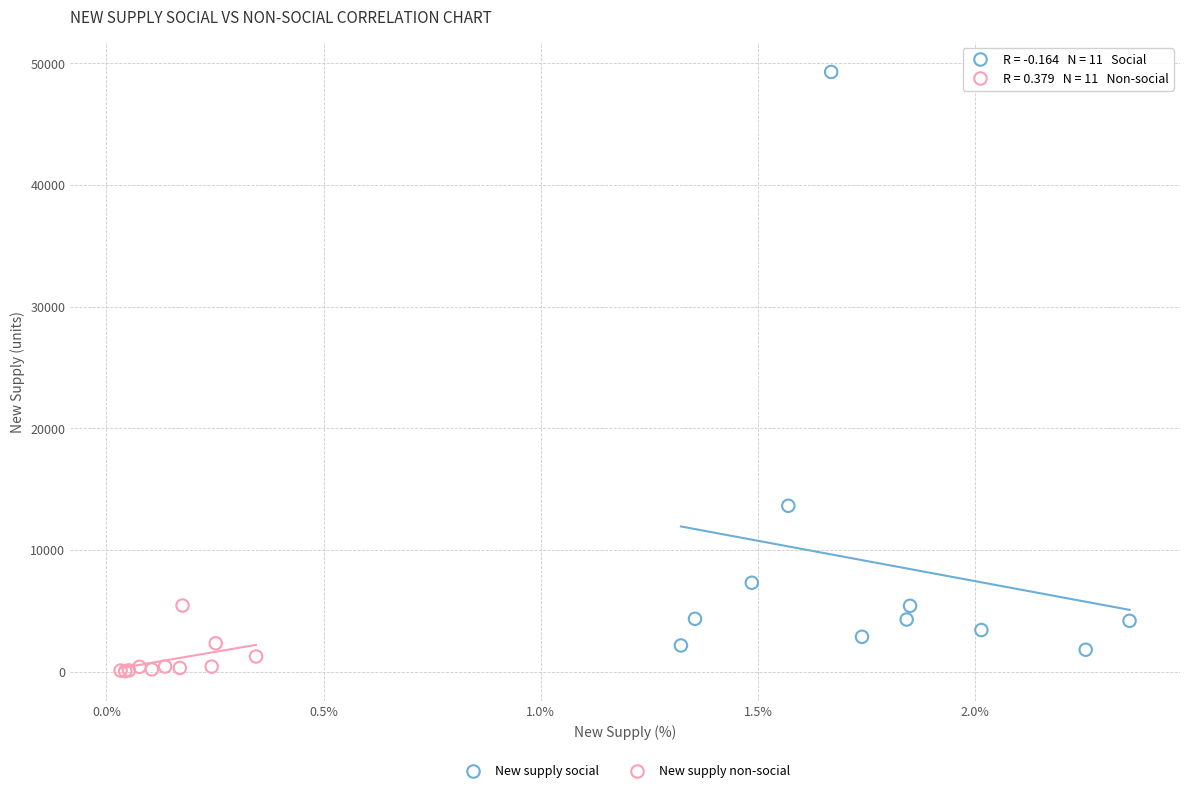

Which series reaches the maximum Y coordinate?

New supply social